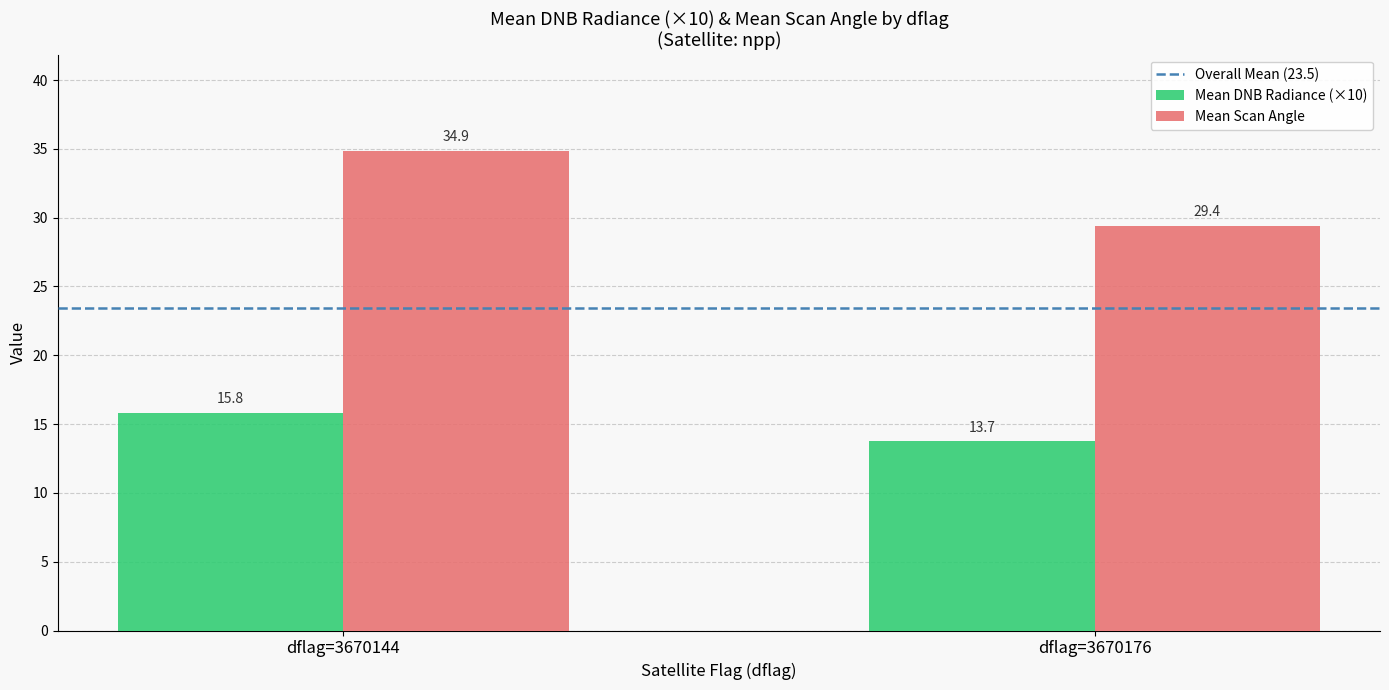

Reading right to left, list all the values displayed in this chart.

Mean DNB Radiance (×10): 13.7	15.8
Mean Scan Angle: 29.4	34.9